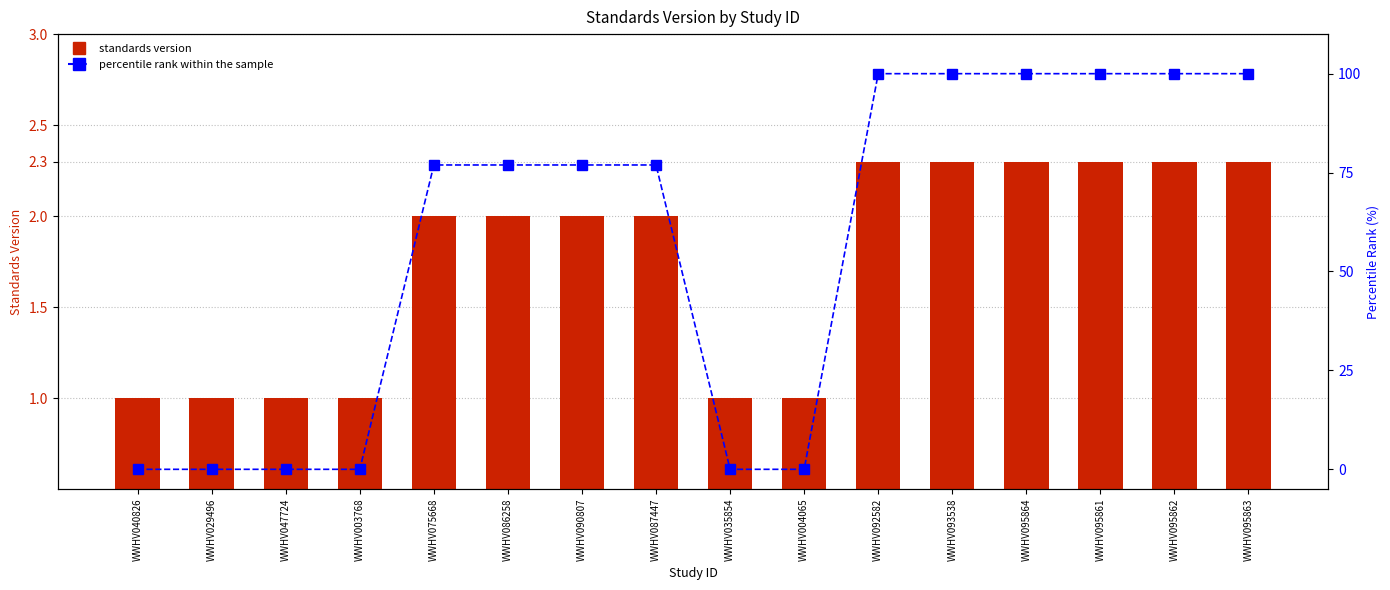

What is the total value across all series at WWHV029496?

1.0